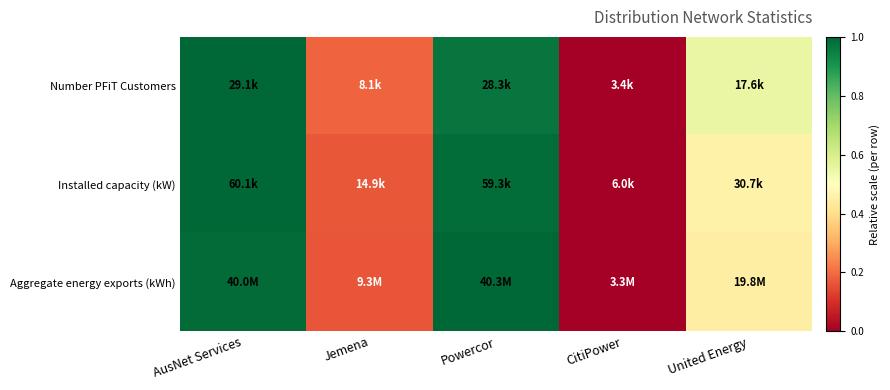

Reading left to right, transcribe all the data shown in this chart.

Number PFiT Customers: AusNet Services=1.0	Jemena=0.2	Powercor=1.0	CitiPower=0.0	United Energy=0.6
Installed capacity (kW): AusNet Services=1.0	Jemena=0.2	Powercor=1.0	CitiPower=0.0	United Energy=0.5
Aggregate energy exports (kWh): AusNet Services=1.0	Jemena=0.2	Powercor=1.0	CitiPower=0.0	United Energy=0.4